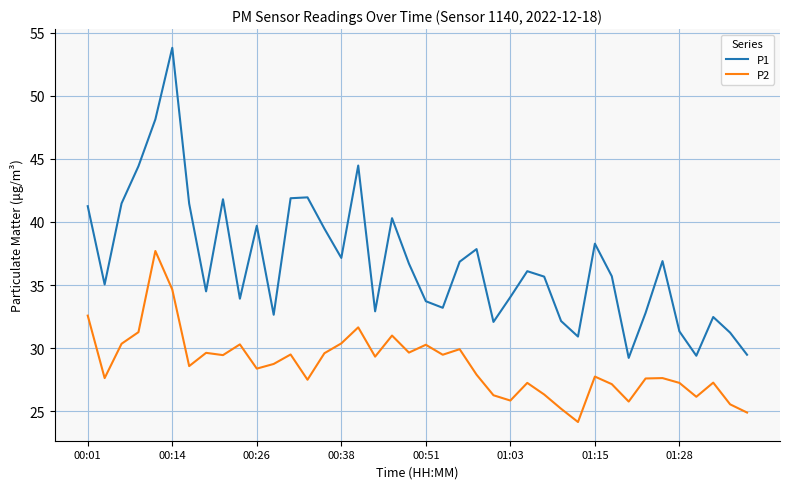

What is the highest value of the P1 series?

53.8